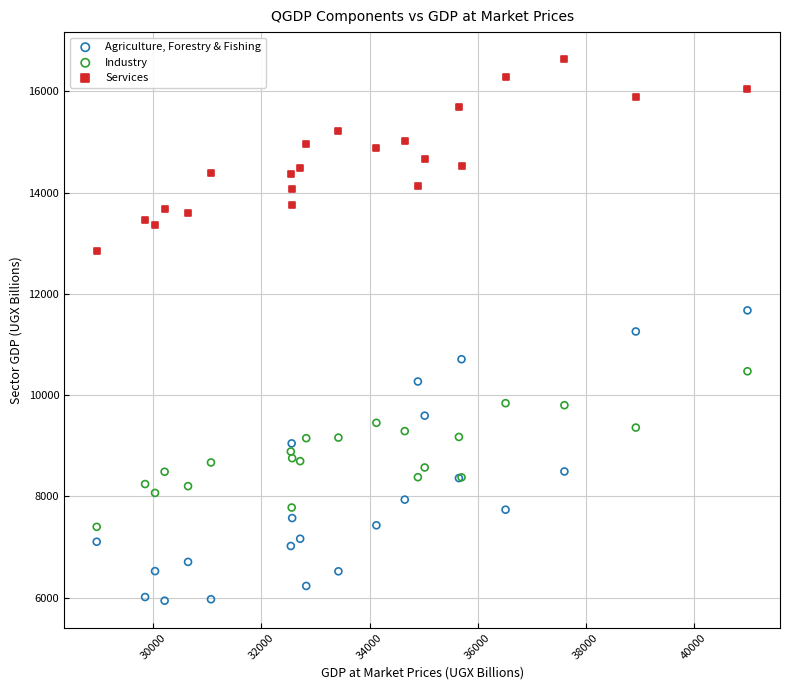

Which series reaches the minimum Y coordinate?

Agriculture, Forestry & Fishing